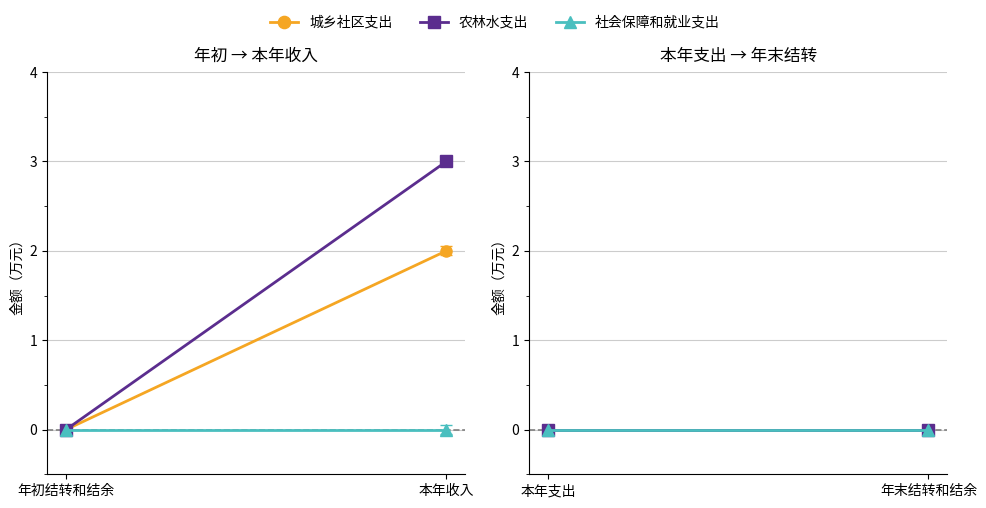

Where is 社会保障和就业支出 nearest to the value 0?

年初结转和结余